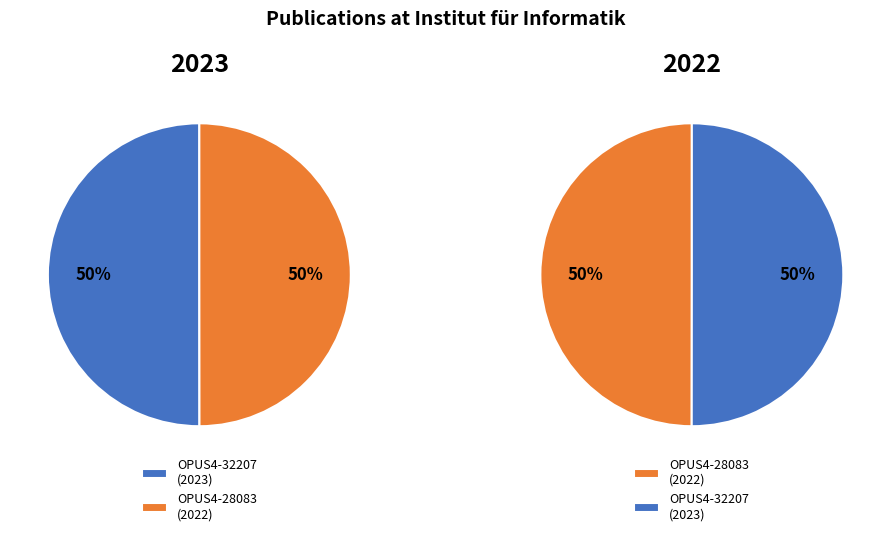

Is it true that OPUS4-28083 is 50% of the pie?

True